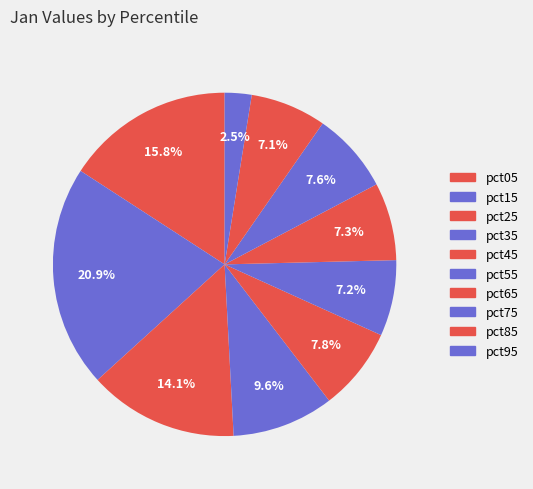

What is the largest slice in the pie chart?

pct15